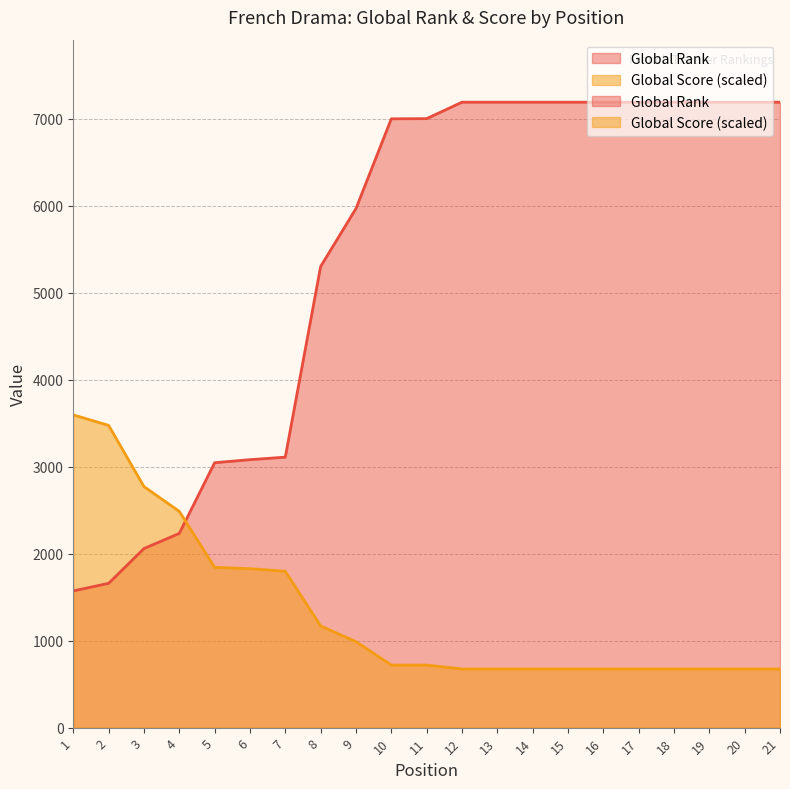

Reading left to right, transcribe all the data shown in this chart.

Global Rank: 1572.0	1659.0	2059.0	2233.0	3046.0	3081.0	3110.0	5302.0	5968.0	7000.0	7002.0	7191.0	7191.0	7191.0	7191.0	7191.0	7191.0	7191.0	7191.0	7191.0	7191.0
Global Score: 3595.5	3475.6	2771.5	2486.9	1842.7	1827.7	1797.8	1168.5	988.8	719.1	719.1	674.2	674.2	674.2	674.2	674.2	674.2	674.2	674.2	674.2	674.2